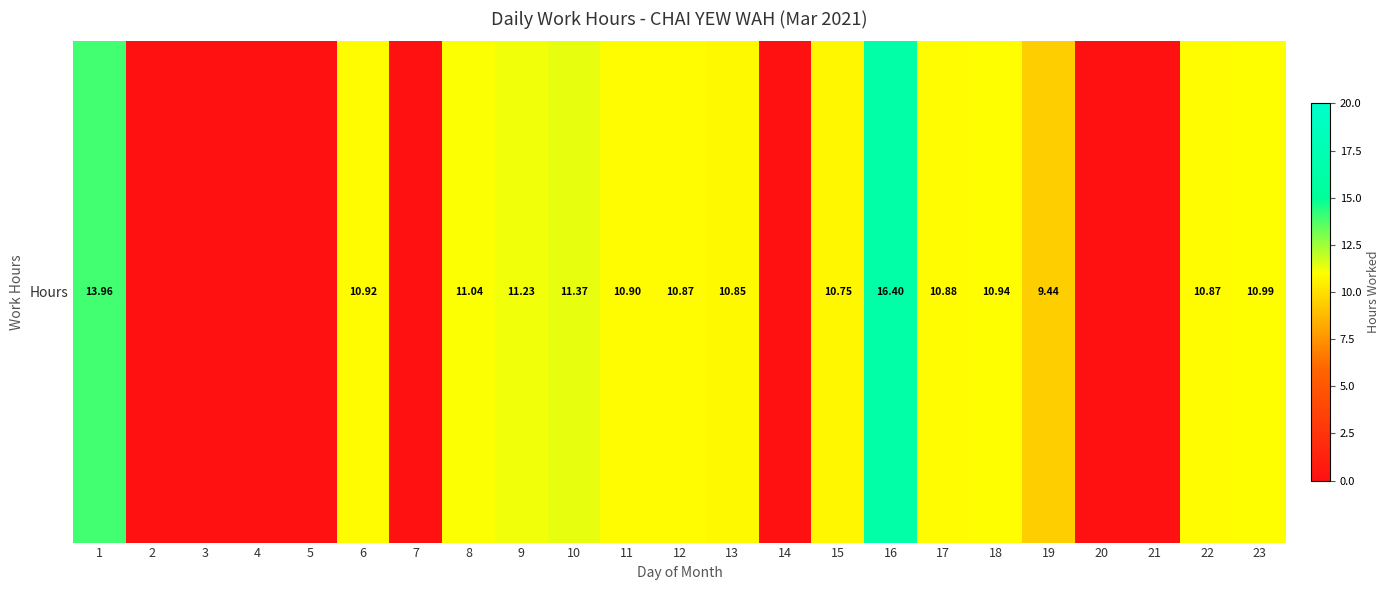

Reading left to right, list all the values displayed in this chart.

1=14.0	2=0.0	3=0.0	4=0.0	5=0.0	6=10.9	7=0.0	8=11.0	9=11.2	10=11.4	11=10.9	12=10.9	13=10.8	14=0.0	15=10.8	16=16.4	17=10.9	18=10.9	19=9.4	20=0.0	21=0.0	22=10.9	23=11.0